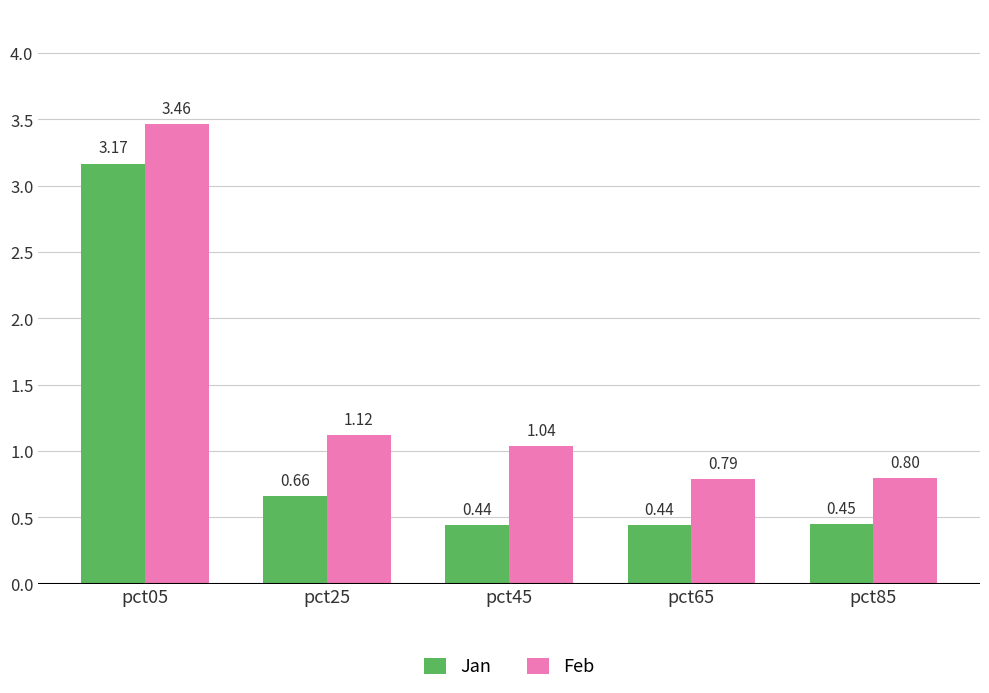

How many values in the Feb series exceed 1?

3